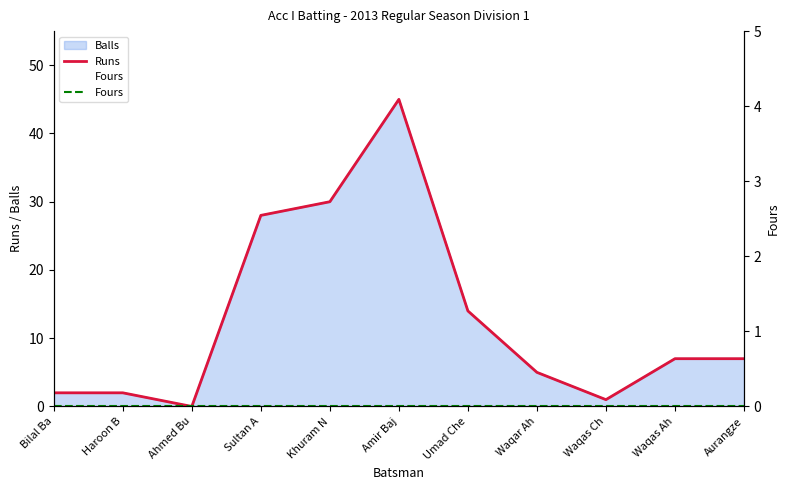

What is the value of the Runs point at the 6th from the left?

45